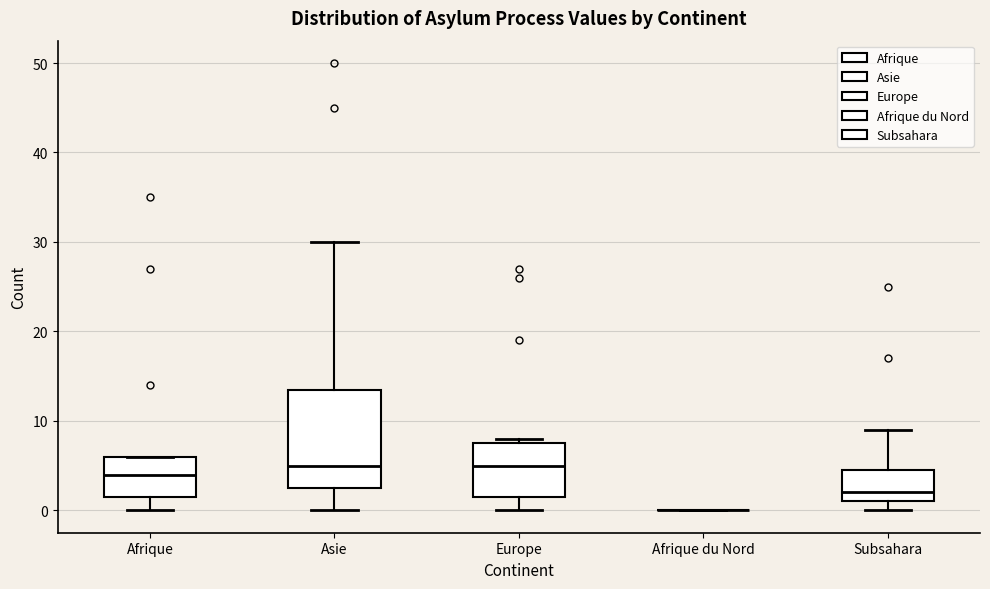

Where does the median line of the box for Europe sit on the y-axis? The values are not printed on the chart, so give them approximately, as read against the axis.

5